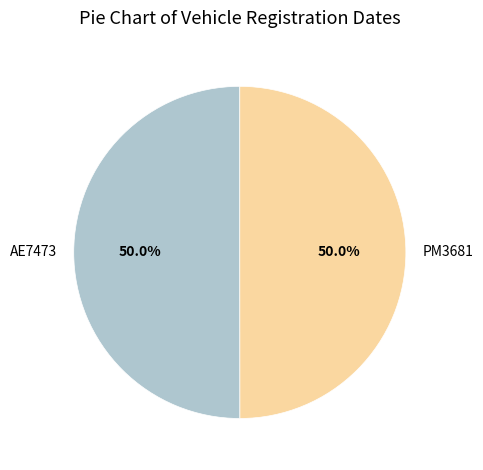

What portion of the pie excludes PM3681?

50.0%